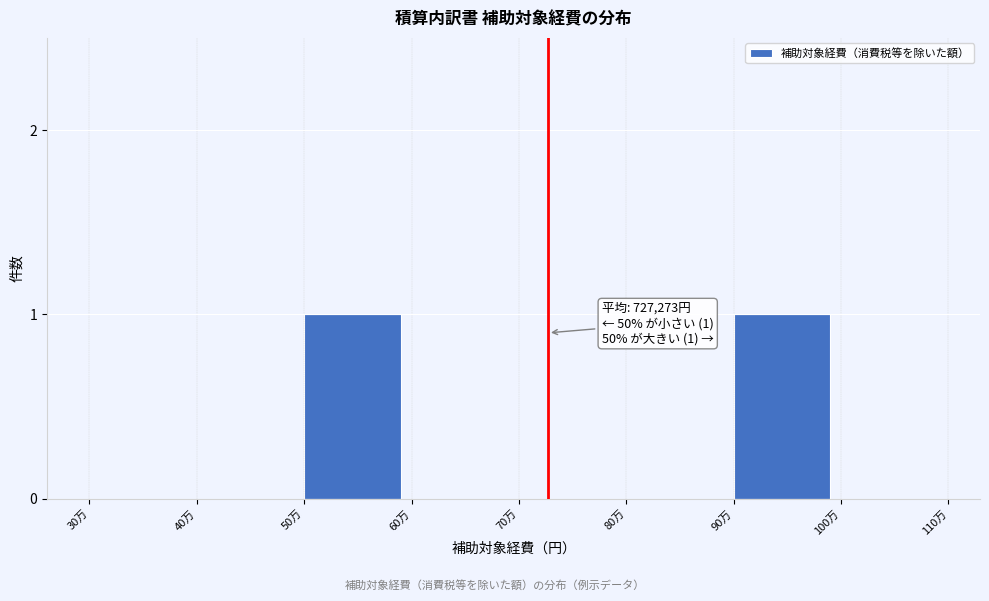

Reading left to right, transcribe all the data shown in this chart.

30万=0	40万=0	50万=1	60万=0	70万=0	80万=0	90万=1	100万=0